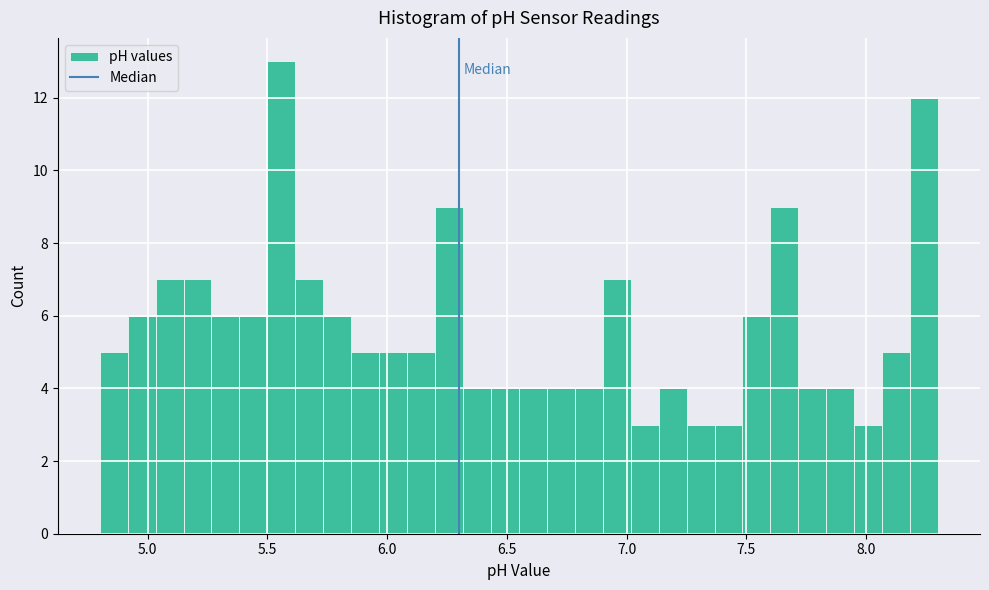

Around what value on the x-axis is the tallest bar? Give the approximate position of its centre, as read against the axis.

5.55